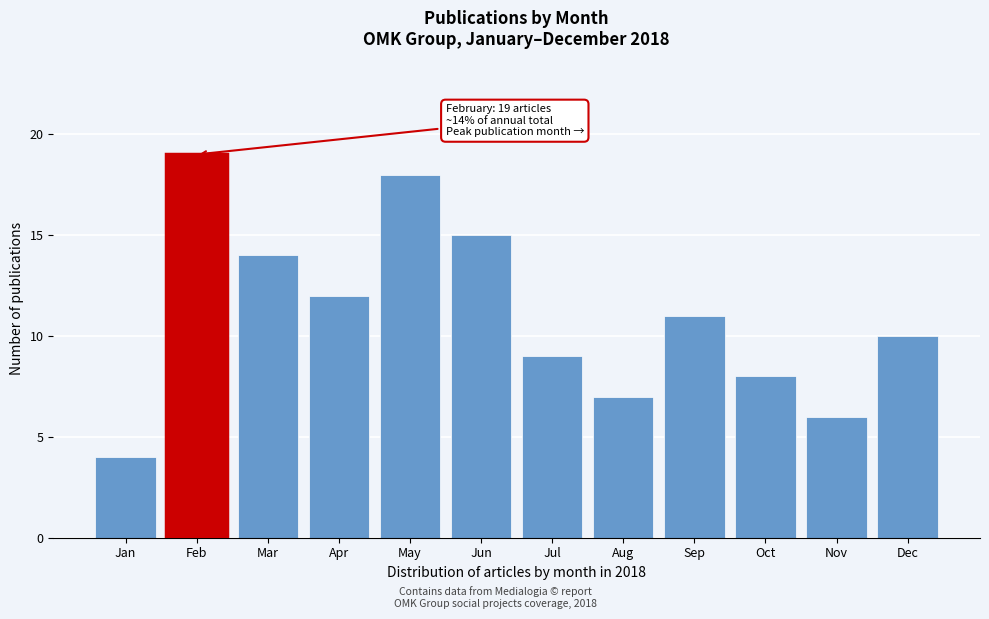

Reading right to left, what are all the values shown in this chart?

Dec=10	Nov=6	Oct=8	Sep=11	Aug=7	Jul=9	Jun=15	May=18	Apr=12	Mar=14	Feb=19	Jan=4